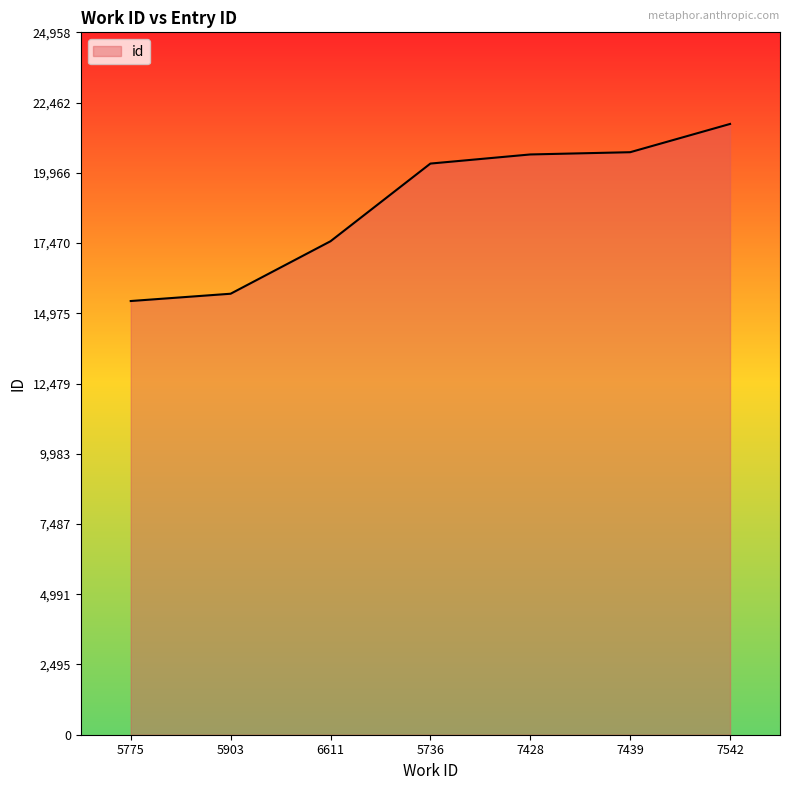

Approximately how many times larger is the value at 6611 compared to 7542?

0.8